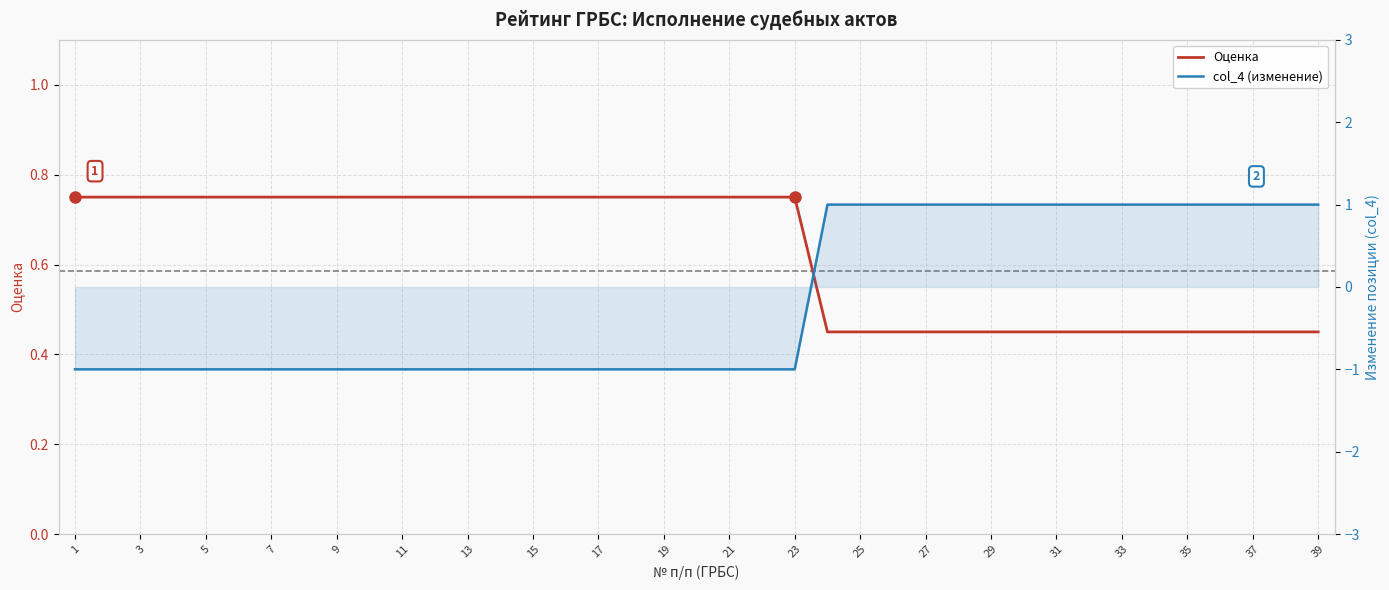

Rank the series by their maximum value, from lowest to highest.

Оценка, col_4 (изменение)